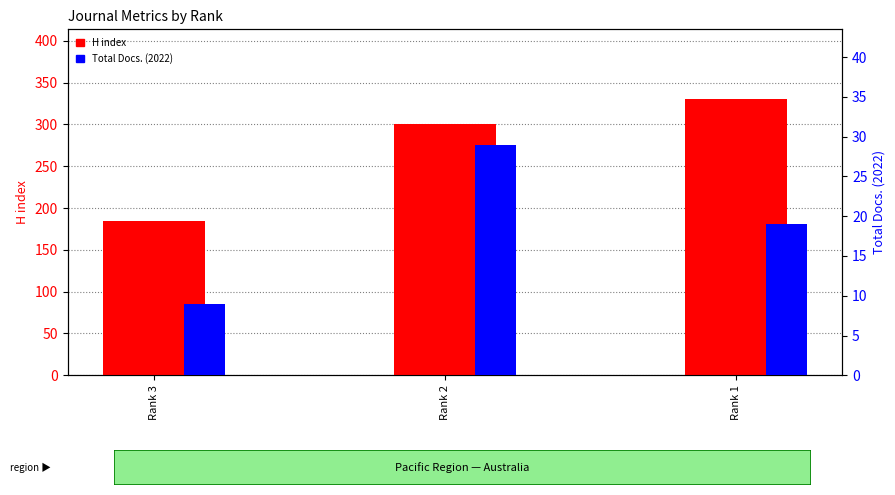

What is the greatest value displayed?

331